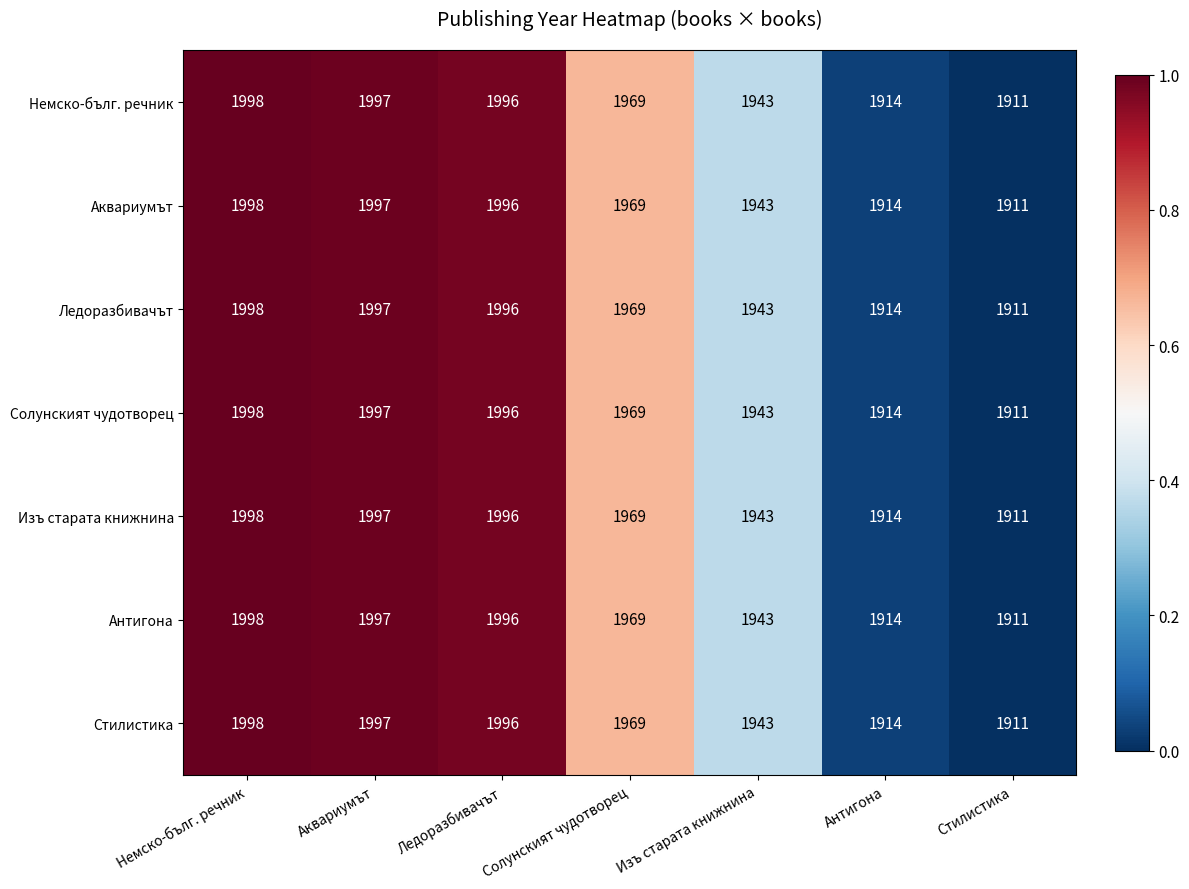

True or false: Стилистика has a value of 3177 at Изъ старата книжнина.

False